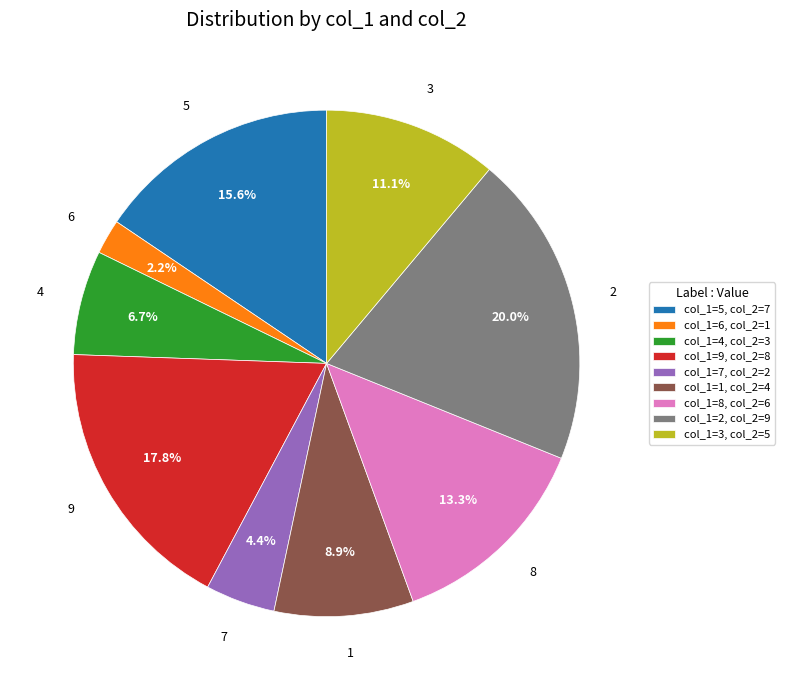

Between col_1=7, col_2=2 and col_1=3, col_2=5, which is larger?

col_1=3, col_2=5